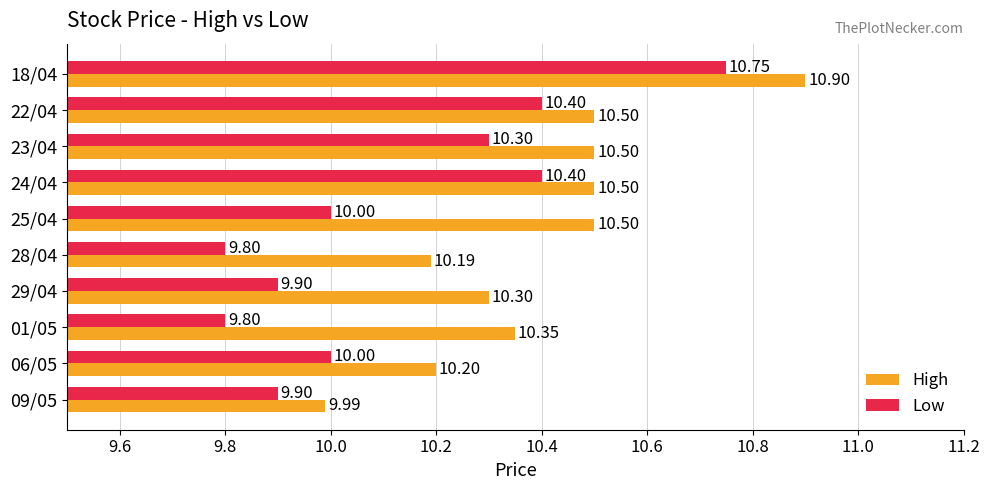

At which category is the sum across all series the highest?

18/04